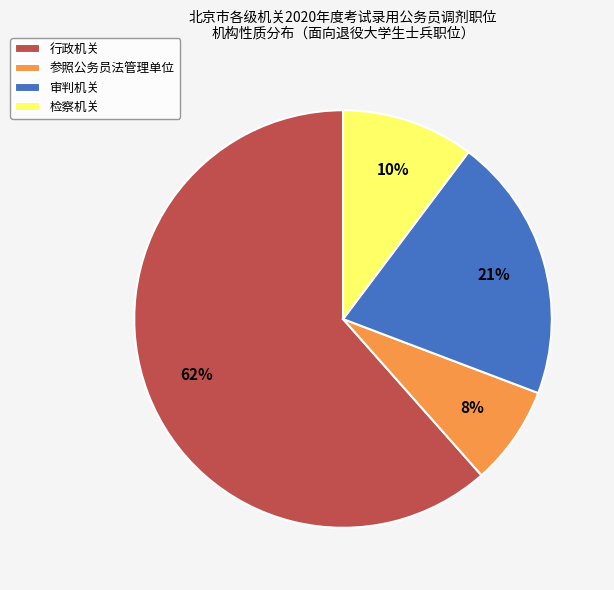

Does 审判机关 represent more than half of the total?

No